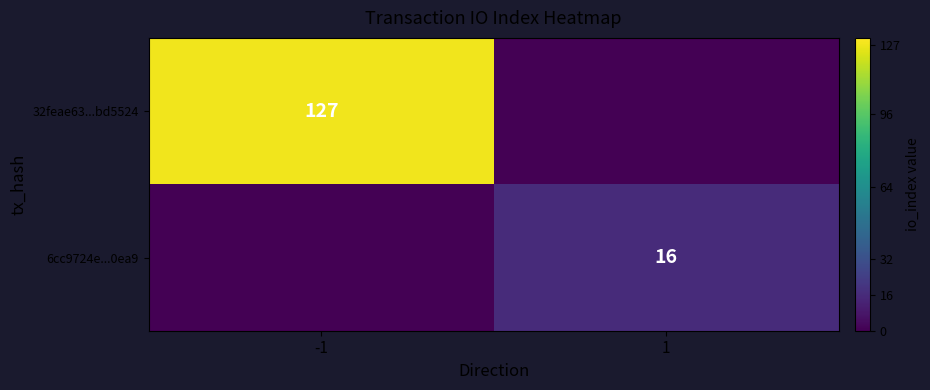

The value of 32feae63...bd5524 at -1 is 202. True or false?

False